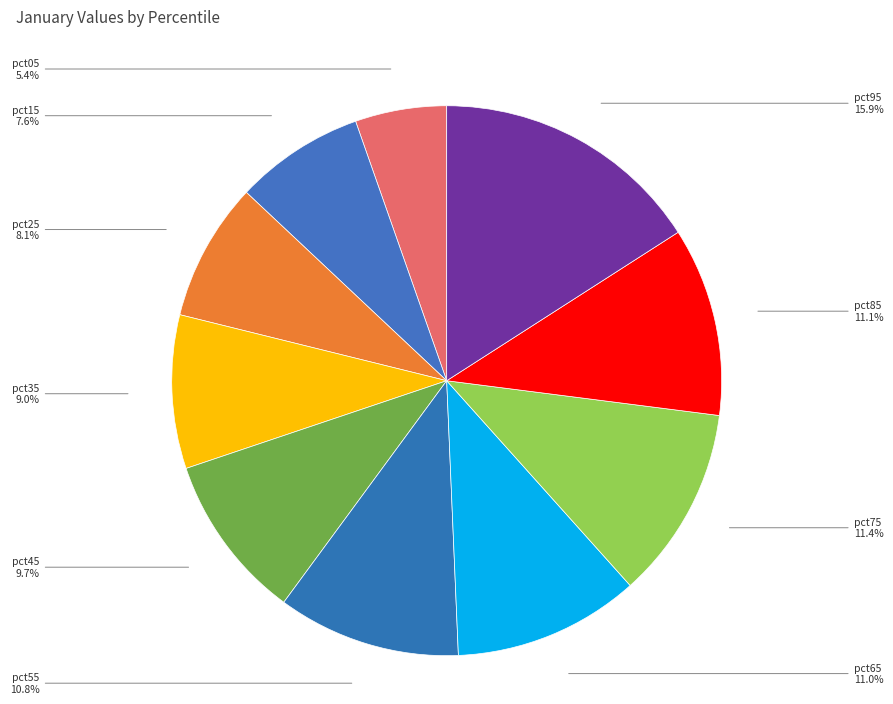

Count the number of slices in the pie.

10